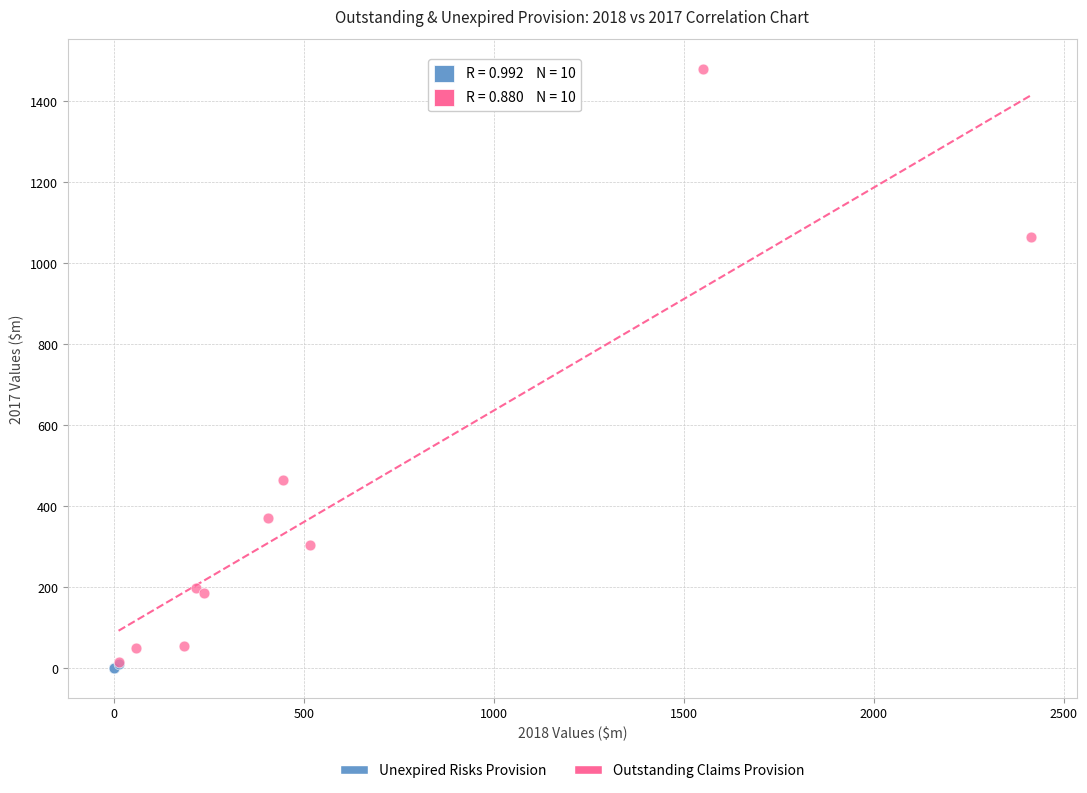

What are all the series names shown in the legend?

Unexpired Risks Provision, Outstanding Claims Provision